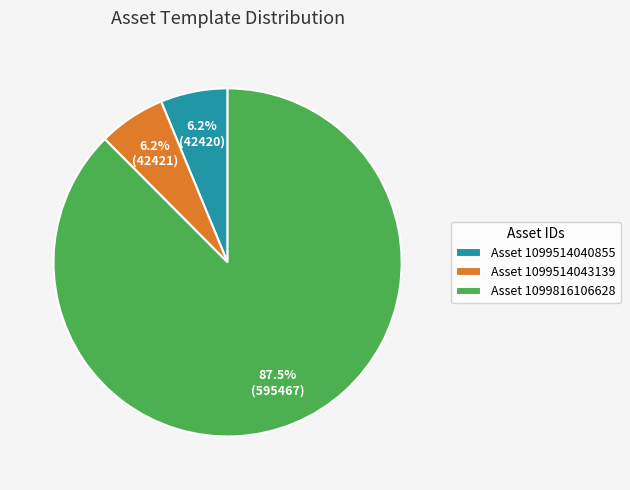

Is Asset 1099514043139 the majority of the pie?

No